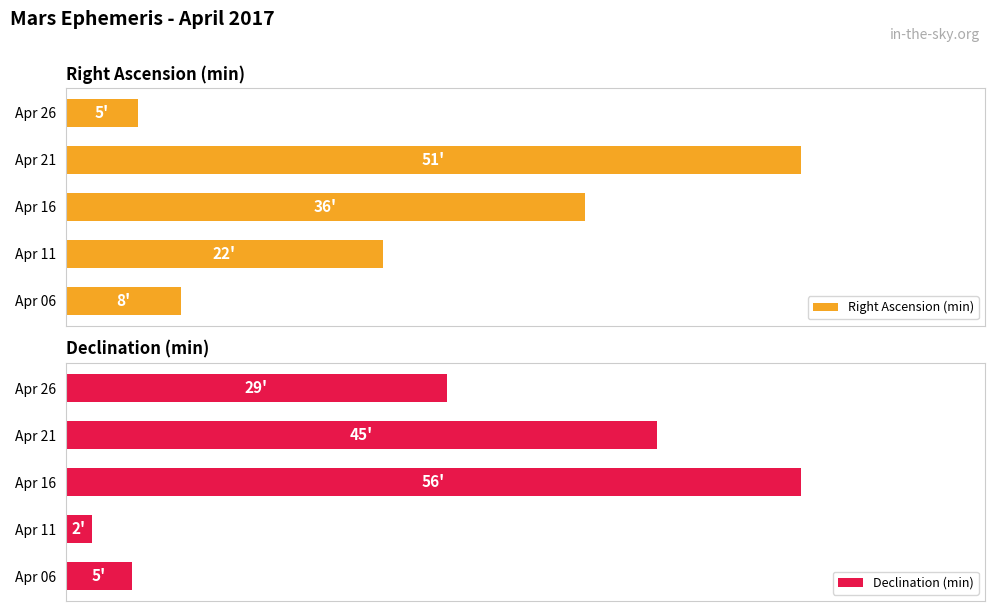

The value of Declination (min) at Apr 21 is 22. True or false?

False